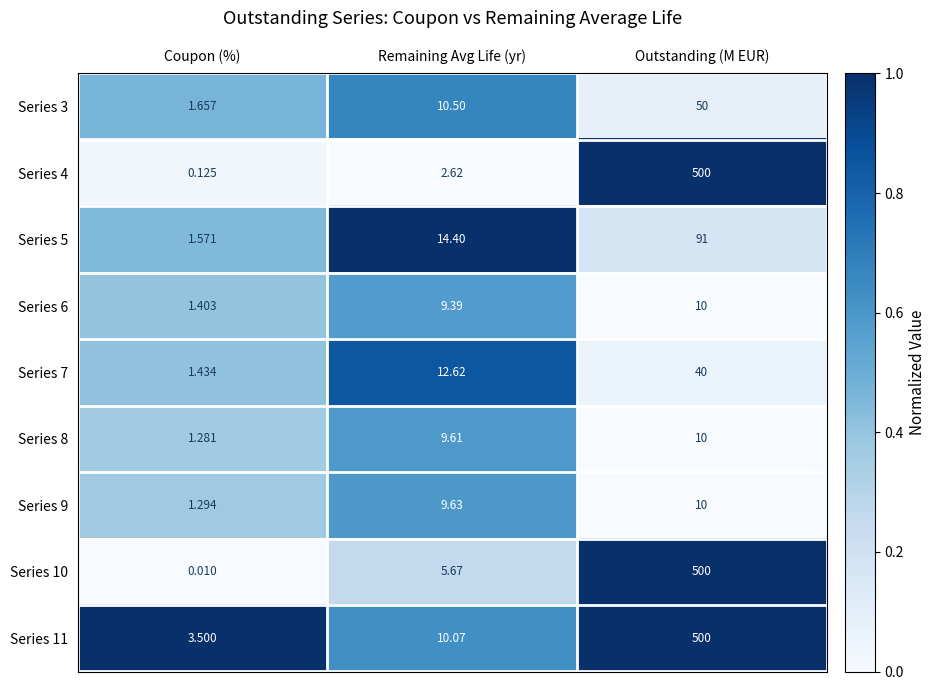

Where does the Series 10 series first go above 5?

Remaining Avg Life (yr)